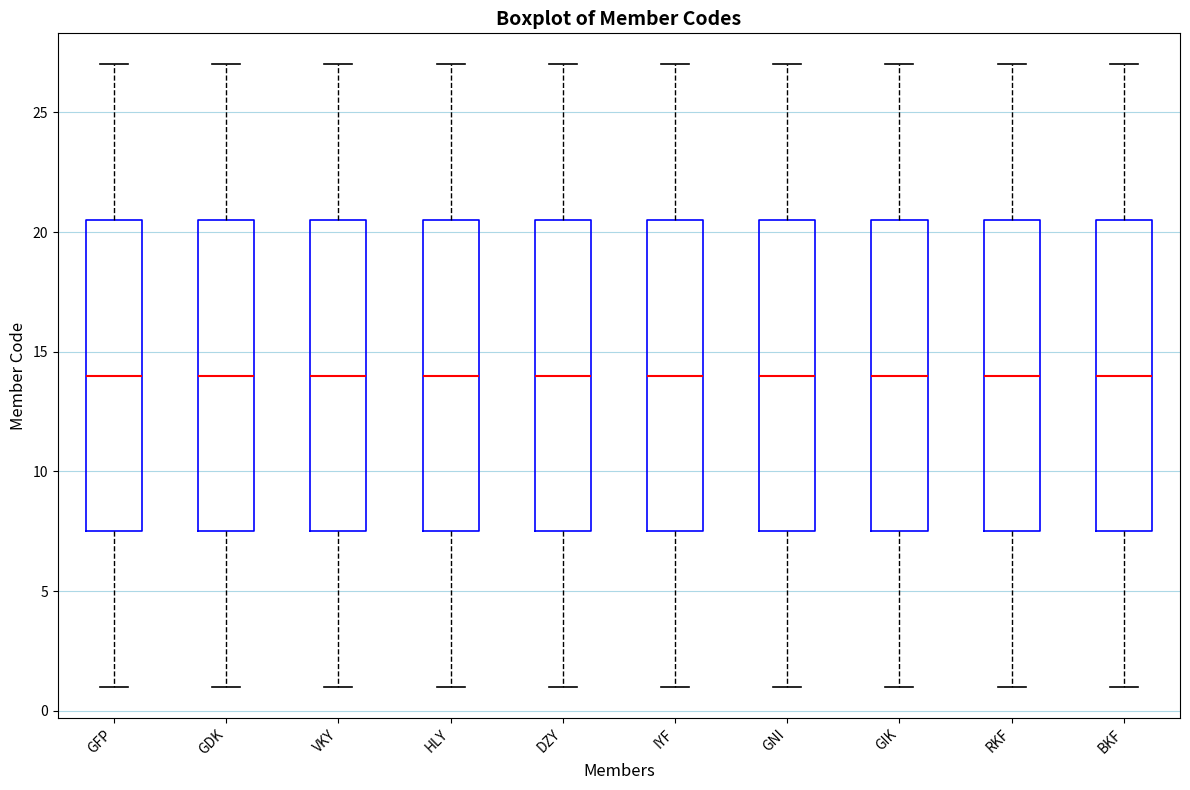

Reading left to right, transcribe this box plot: for each box, give where its median line is, the range the box spans, and where its two whiskers end, as read against the y-axis. The values are not printed on the chart, so give them approximately, as read against the axis.

GFP: median 14.0, box 7.5 to 20.5, whiskers 1.0 to 27.0
GDK: median 14.0, box 7.5 to 20.5, whiskers 1.0 to 27.0
VKY: median 14.0, box 7.5 to 20.5, whiskers 1.0 to 27.0
HLY: median 14.0, box 7.5 to 20.5, whiskers 1.0 to 27.0
DZY: median 14.0, box 7.5 to 20.5, whiskers 1.0 to 27.0
IYF: median 14.0, box 7.5 to 20.5, whiskers 1.0 to 27.0
GNI: median 14.0, box 7.5 to 20.5, whiskers 1.0 to 27.0
GIK: median 14.0, box 7.5 to 20.5, whiskers 1.0 to 27.0
RKF: median 14.0, box 7.5 to 20.5, whiskers 1.0 to 27.0
BKF: median 14.0, box 7.5 to 20.5, whiskers 1.0 to 27.0